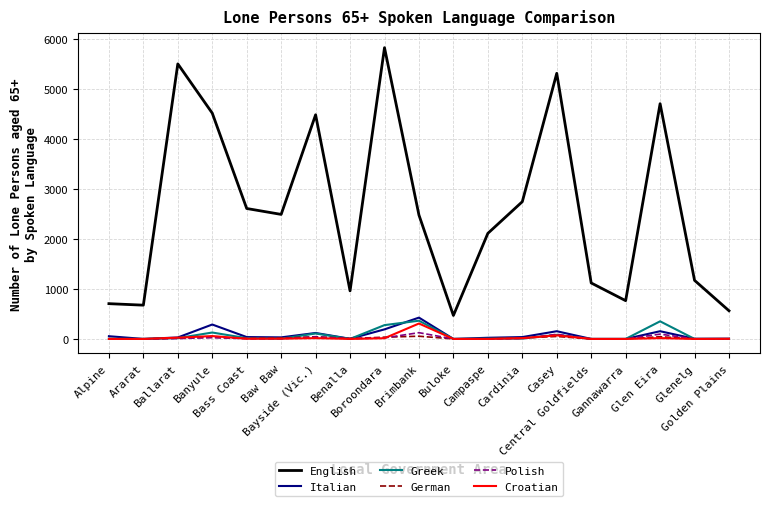

Which series has the largest total across all categories?

English